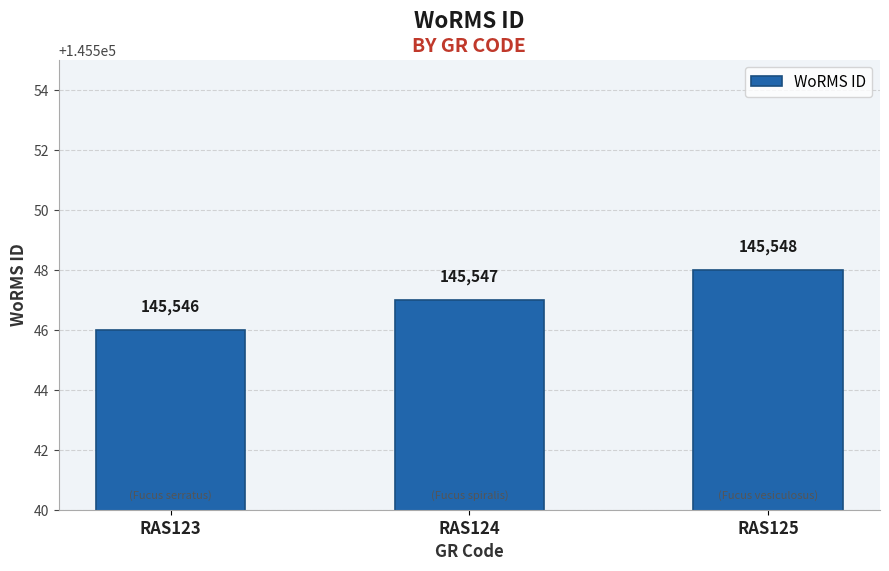

Count the values in the range 145546 to 145548.

3